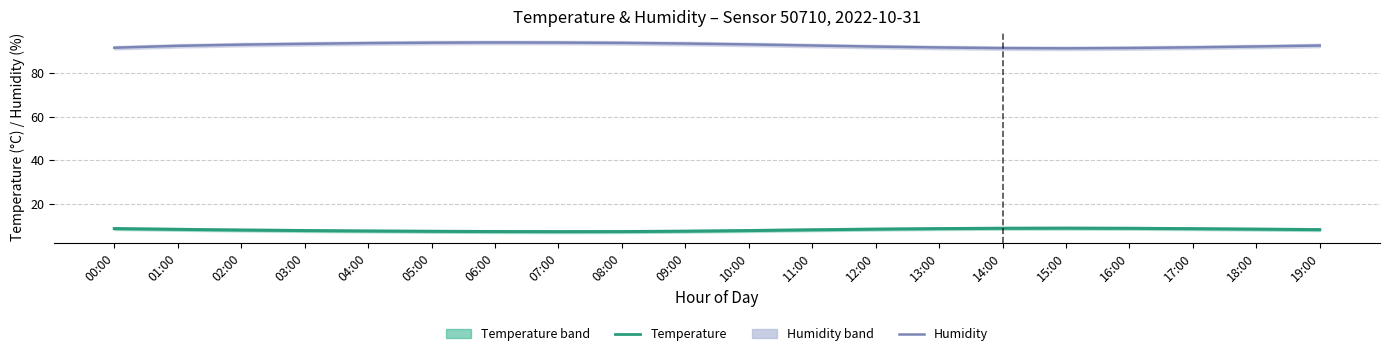

List the labels in order of Temperature value, smallest first.

07:00, 08:00, 06:00, 05:00, 09:00, 04:00, 03:00, 10:00, 02:00, 11:00, 19:00, 01:00, 12:00, 18:00, 17:00, 13:00, 00:00, 16:00, 14:00, 15:00